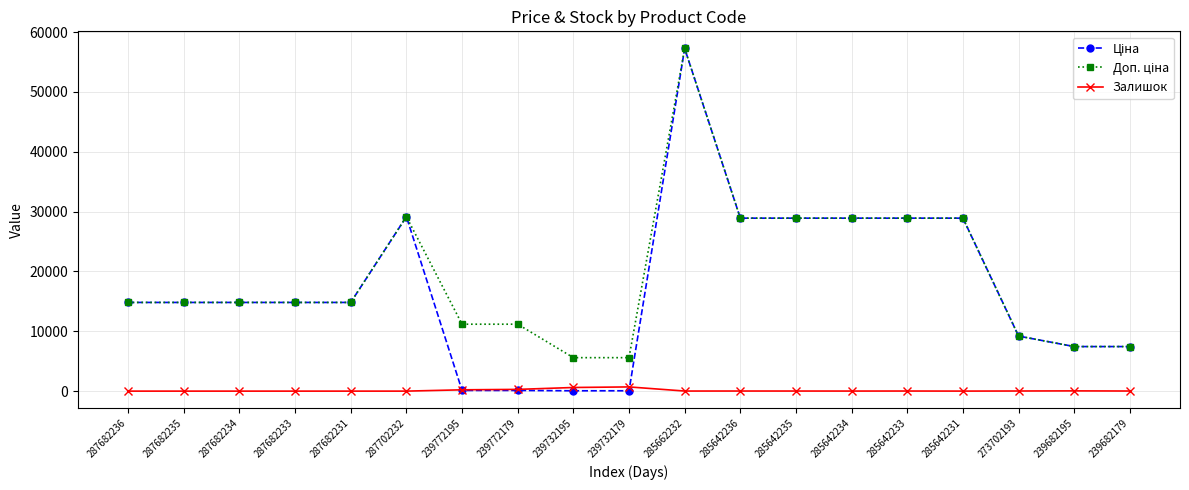

What is the label of the 1st point from the left?

287682236